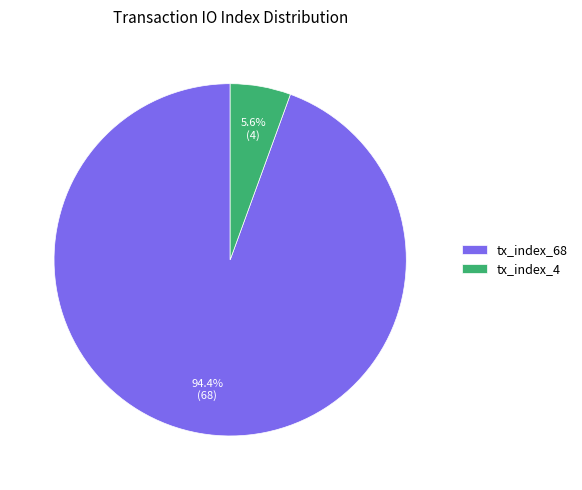

To the nearest percent, what is the combined percentage of tx_index_4 and tx_index_68?

100%